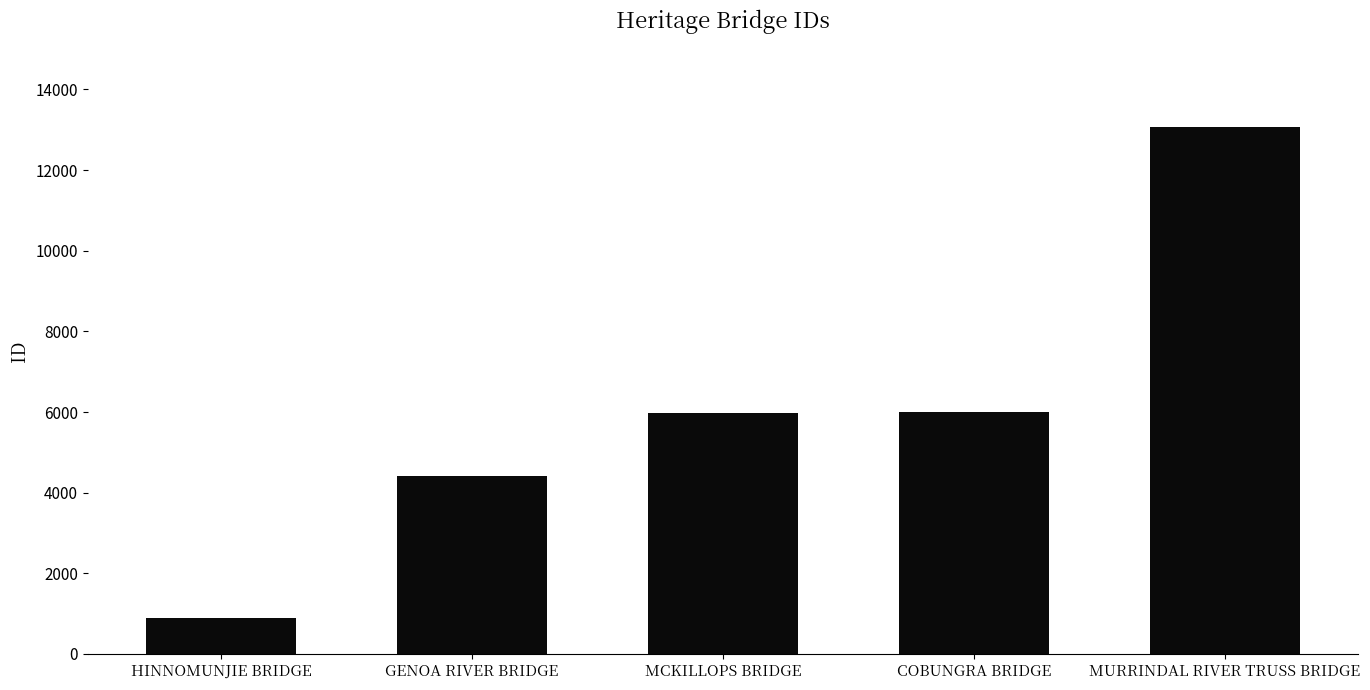

Between GENOA RIVER BRIDGE and HINNOMUNJIE BRIDGE, which is larger?

GENOA RIVER BRIDGE